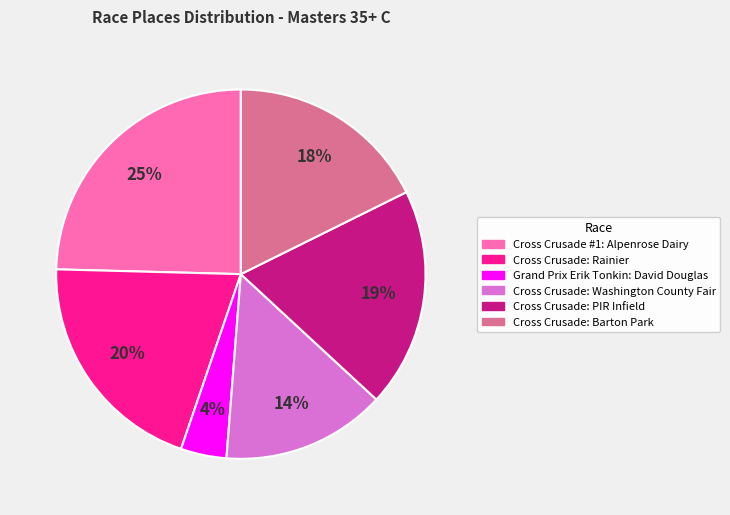

Is Cross Crusade: Washington County Fair the majority of the pie?

No